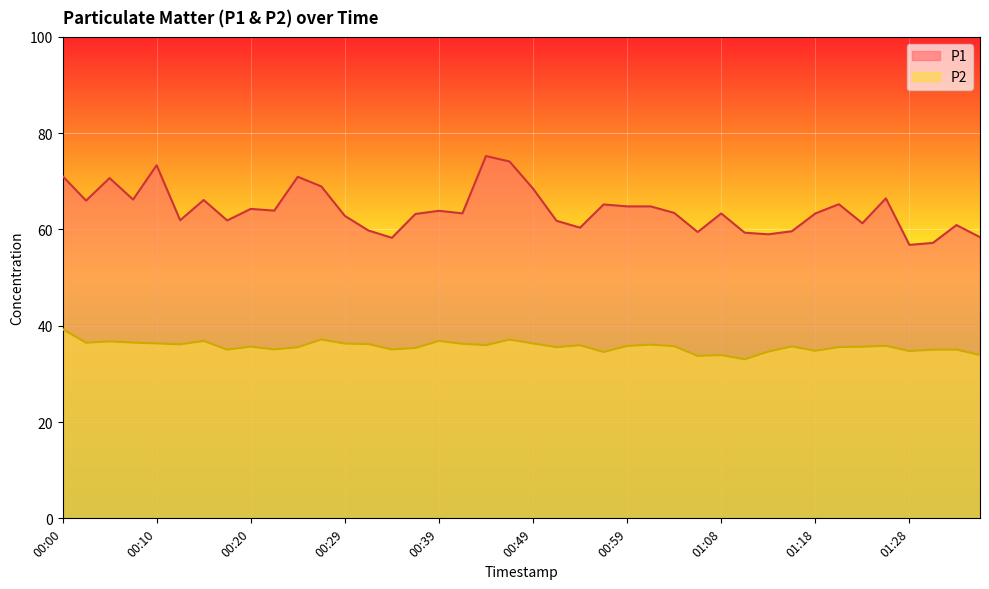

What is the difference between the highest and lowest values at 00:15?

29.3